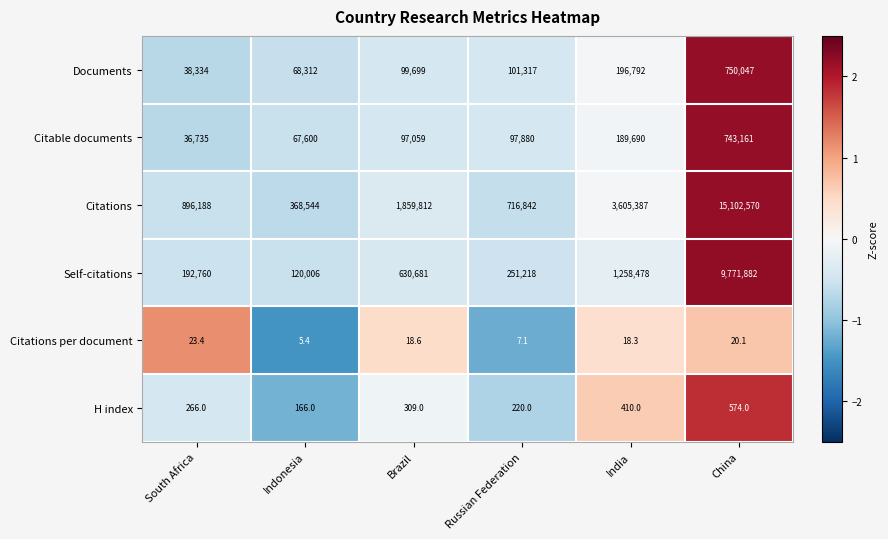

What is the minimum value shown in the chart?

5.4